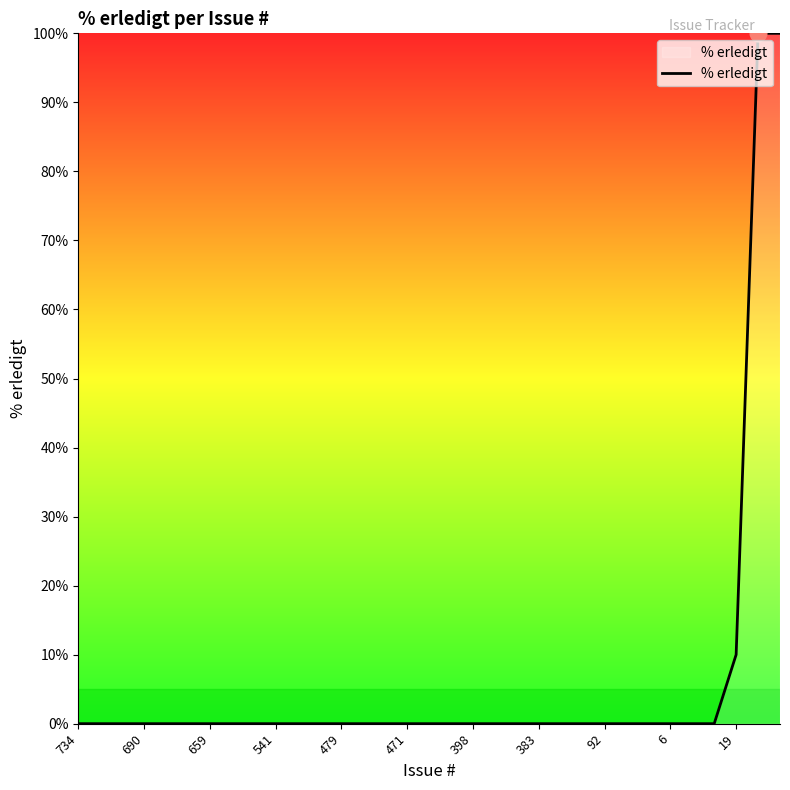

How many lines are shown in the chart?

1